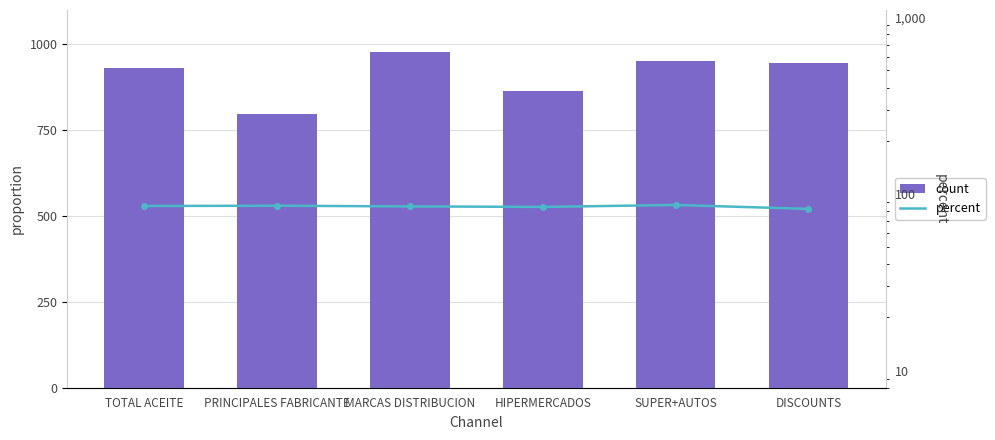

What is the average value of the percent series?

84.9